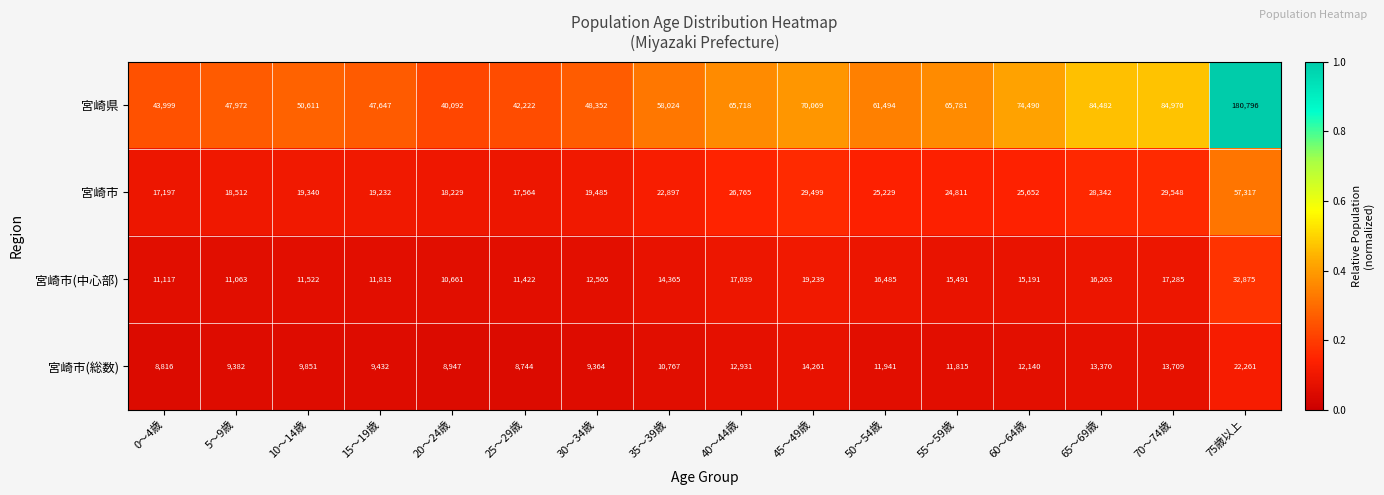

How many series are shown in this chart?

4